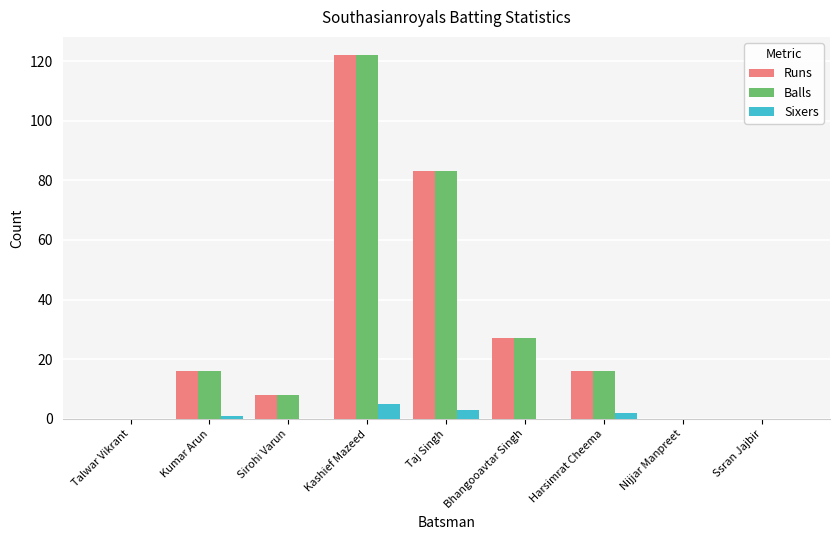

Reading left to right, transcribe all the data shown in this chart.

Runs: Talwar Vikrant=0	Kumar Arun=16	Sirohi Varun=8	Kashief Mazeed=122	Taj Singh=83	Bhangooavtar Singh=27	Harsimrat Cheema=16	Nijjar Manpreet=0	Ssran Jajbir=0
Balls: Talwar Vikrant=0	Kumar Arun=16	Sirohi Varun=8	Kashief Mazeed=122	Taj Singh=83	Bhangooavtar Singh=27	Harsimrat Cheema=16	Nijjar Manpreet=0	Ssran Jajbir=0
Sixers: Talwar Vikrant=0	Kumar Arun=1	Sirohi Varun=0	Kashief Mazeed=5	Taj Singh=3	Bhangooavtar Singh=0	Harsimrat Cheema=2	Nijjar Manpreet=0	Ssran Jajbir=0